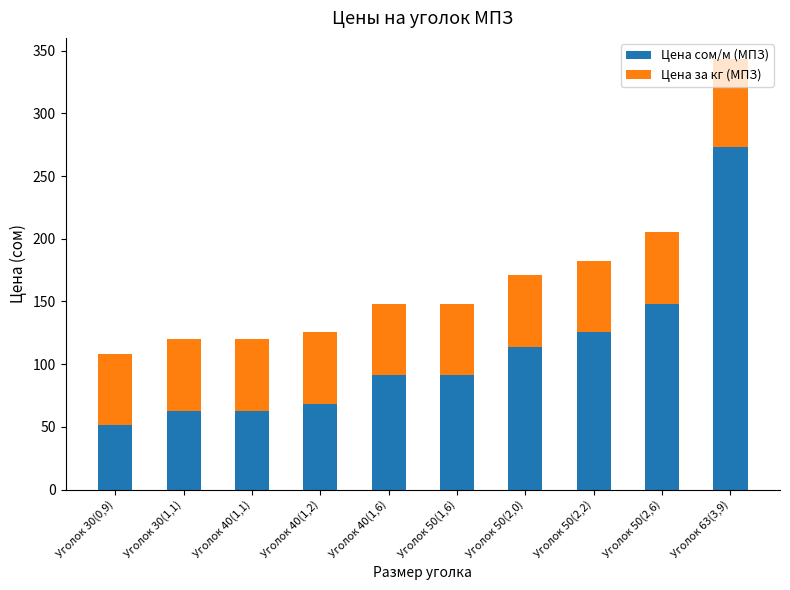

What is the total value across all series at Уголок 30(0,9)?

108.3